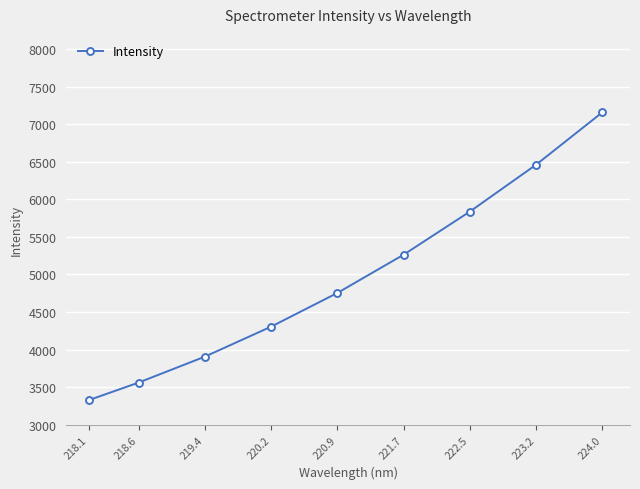

What is the maximum value shown in the chart?

7156.0